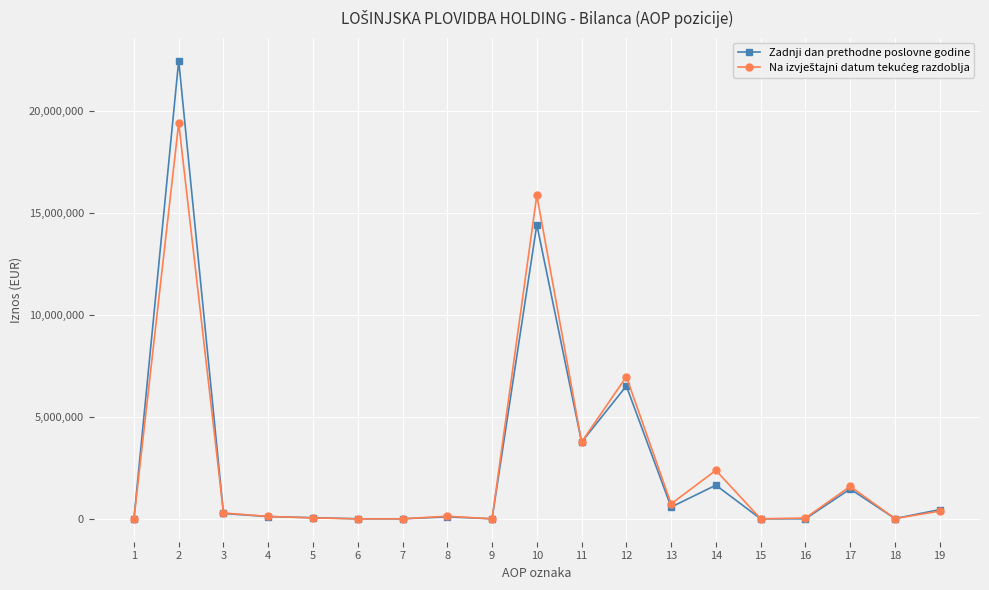

How many lines are shown in the chart?

2